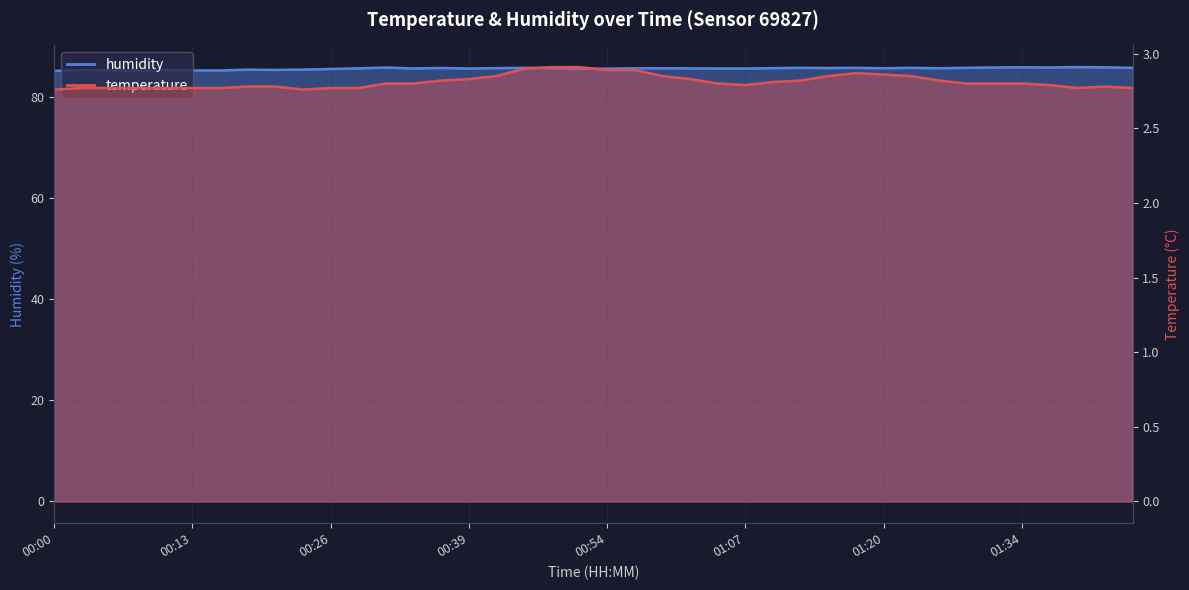

At how many categories does at least one series exceed 80?

40